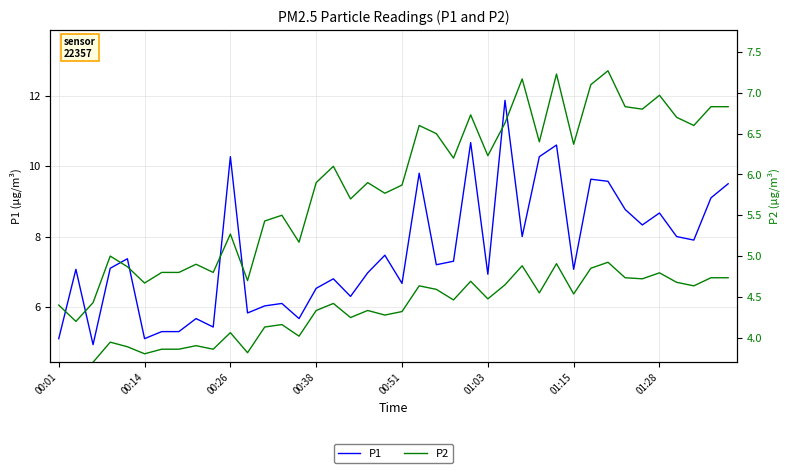

In P2, how many points are higher than both neighbors (excluding endpoints)?

12